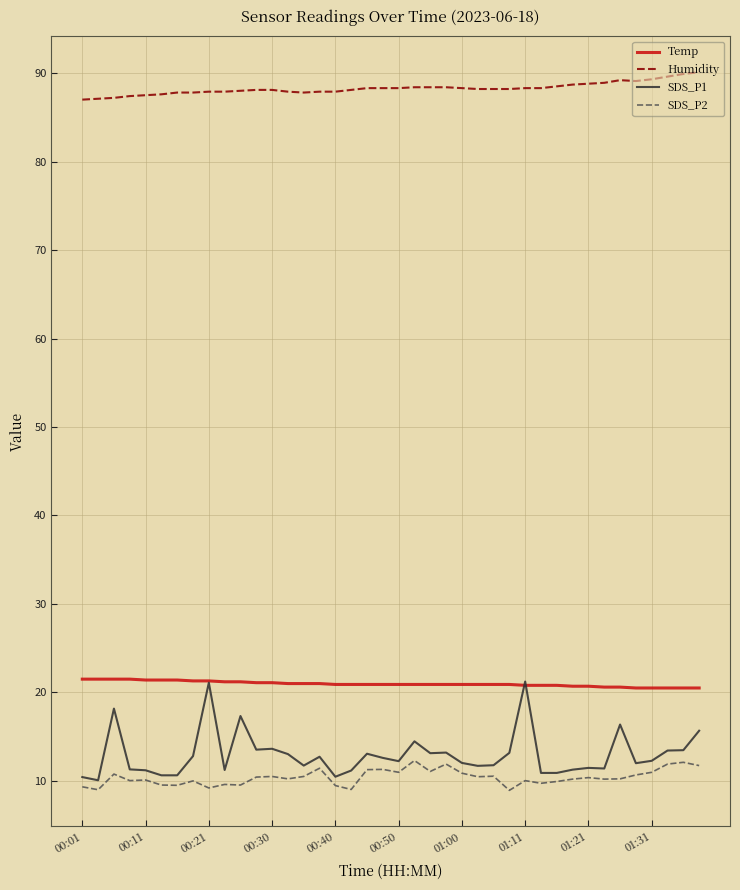

Which series has the widest spread of values?

SDS_P1